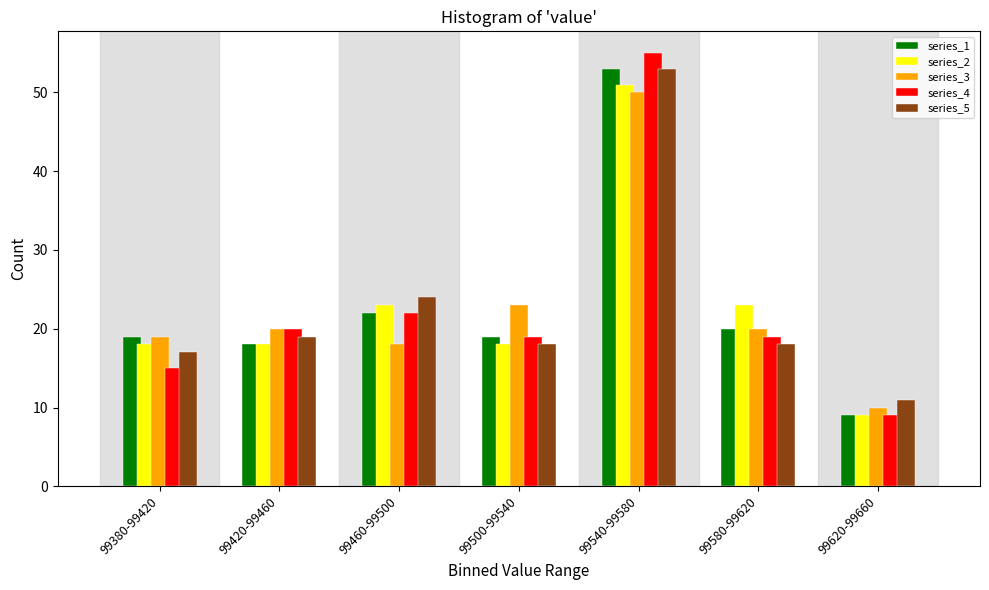

Is it true that series_5 equals 24 at 99460-99500?

True